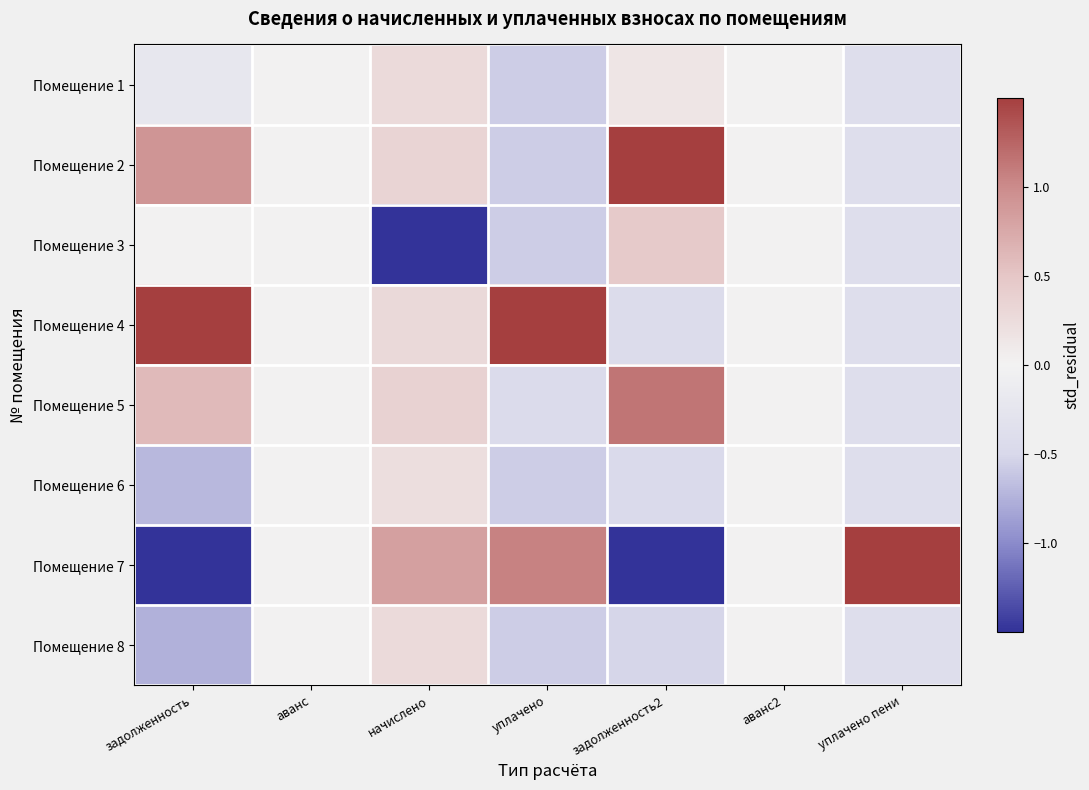

Reading right to left, extract all data points from this chart.

Помещение 1: уплачено пени=-0.4	аванс2=0.0	задолженность2=0.1	уплачено=-0.6	начислено=0.3	аванс=0.0	задолженность=-0.2
Помещение 2: уплачено пени=-0.4	аванс2=0.0	задолженность2=1.5	уплачено=-0.6	начислено=0.3	аванс=0.0	задолженность=0.9
Помещение 3: уплачено пени=-0.4	аванс2=0.0	задолженность2=0.5	уплачено=-0.6	начислено=-1.5	аванс=0.0	задолженность=0.0
Помещение 4: уплачено пени=-0.4	аванс2=0.0	задолженность2=-0.4	уплачено=1.5	начислено=0.3	аванс=0.0	задолженность=1.5
Помещение 5: уплачено пени=-0.4	аванс2=0.0	задолженность2=1.1	уплачено=-0.4	начислено=0.4	аванс=0.0	задолженность=0.6
Помещение 6: уплачено пени=-0.4	аванс2=0.0	задолженность2=-0.5	уплачено=-0.6	начислено=0.2	аванс=0.0	задолженность=-0.7
Помещение 7: уплачено пени=1.5	аванс2=0.0	задолженность2=-1.5	уплачено=1.1	начислено=0.8	аванс=0.0	задолженность=-1.5
Помещение 8: уплачено пени=-0.4	аванс2=0.0	задолженность2=-0.5	уплачено=-0.6	начислено=0.3	аванс=0.0	задолженность=-0.8